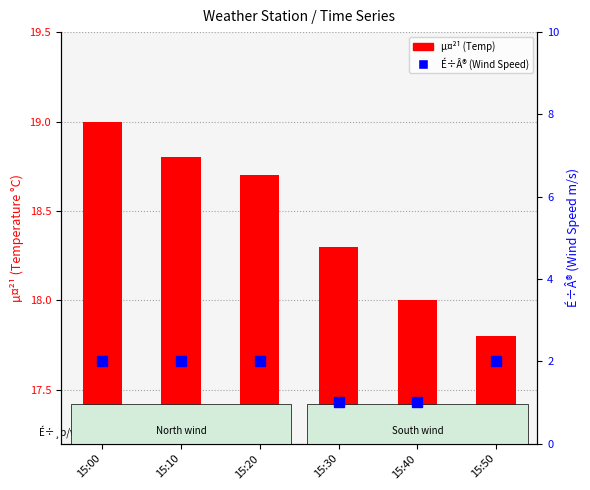

Is it true that µ¤²¹ (Temp) equals 24.0 at 15:40?

False